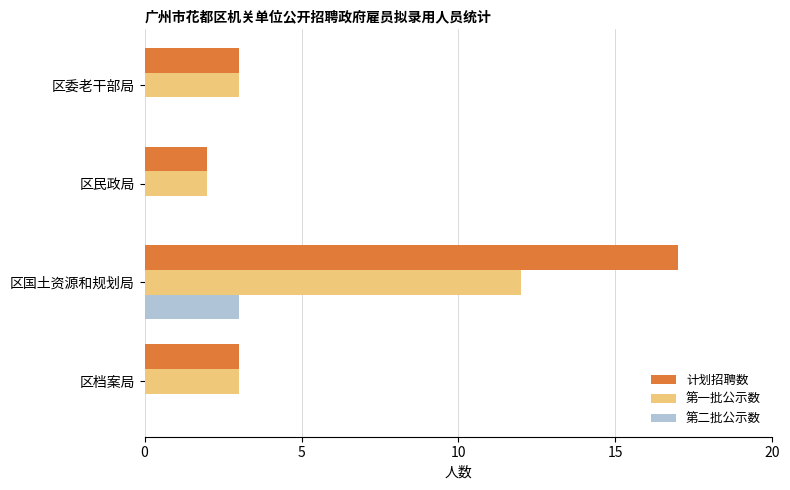

Read the 计划招聘数 value at 区国土资源和规划局.

17